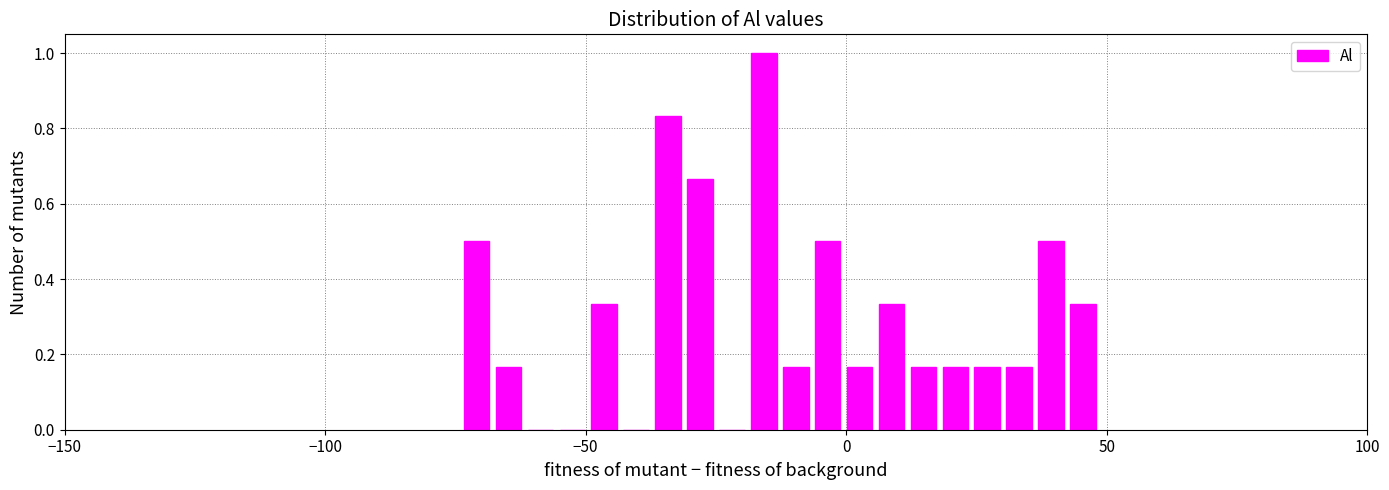

Around what value on the x-axis is the tallest bar? Give the approximate position of its centre, as read against the axis.

-15